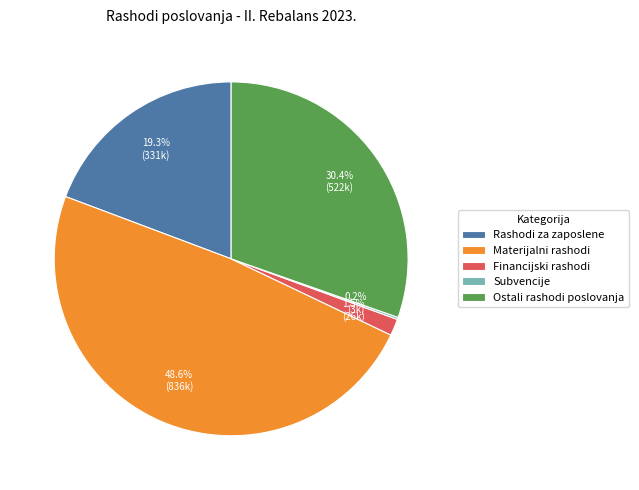

What percentage is NOT represented by Rashodi za zaposlene?

80.7%